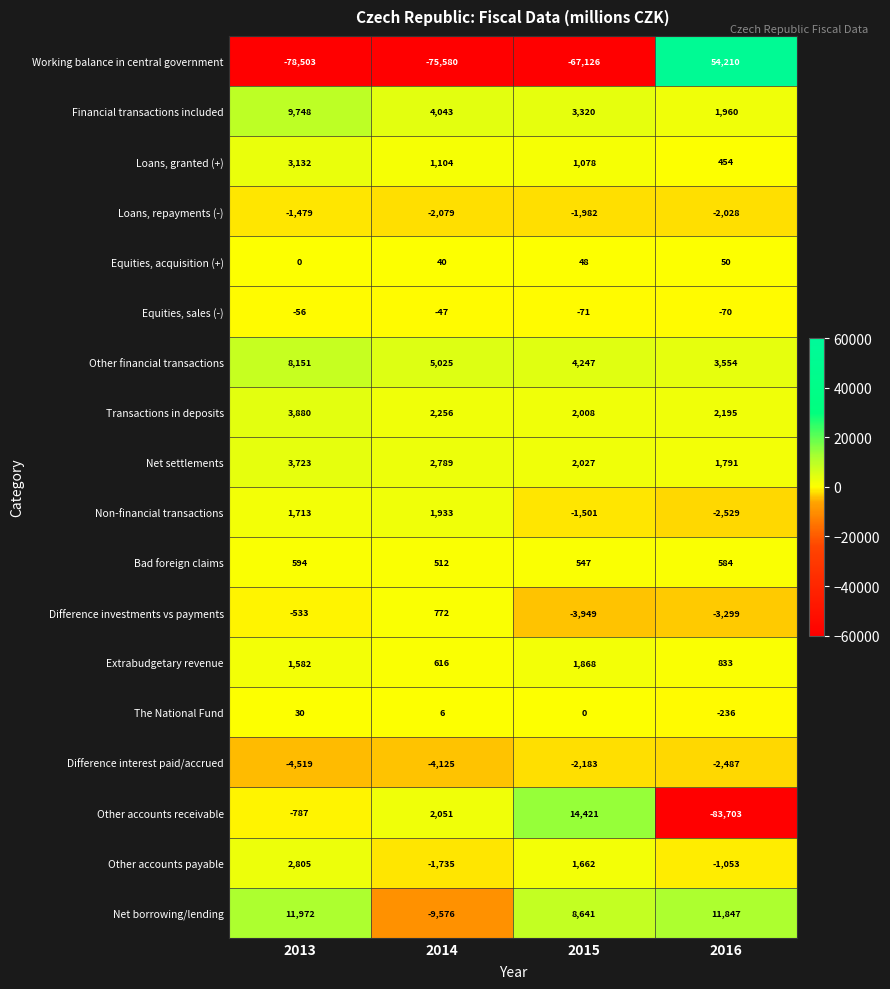

Rank the series by their maximum value, from highest to lowest.

Working balance in central government, Other accounts receivable, Net borrowing/lending, Financial transactions included, Other financial transactions, Transactions in deposits, Net settlements, Loans, granted (+), Other accounts payable, Non-financial transactions, Extrabudgetary revenue, Difference investments vs payments, Bad foreign claims, Equities, acquisition (+), The National Fund, Equities, sales (-), Loans, repayments (-), Difference interest paid/accrued